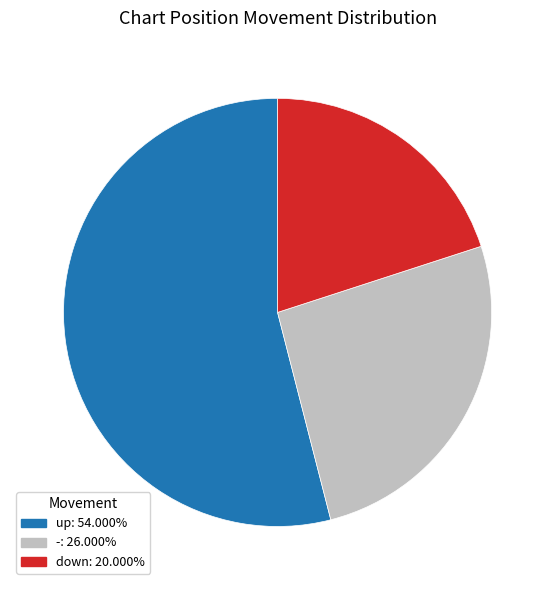

Which category has the smallest portion of the pie?

down